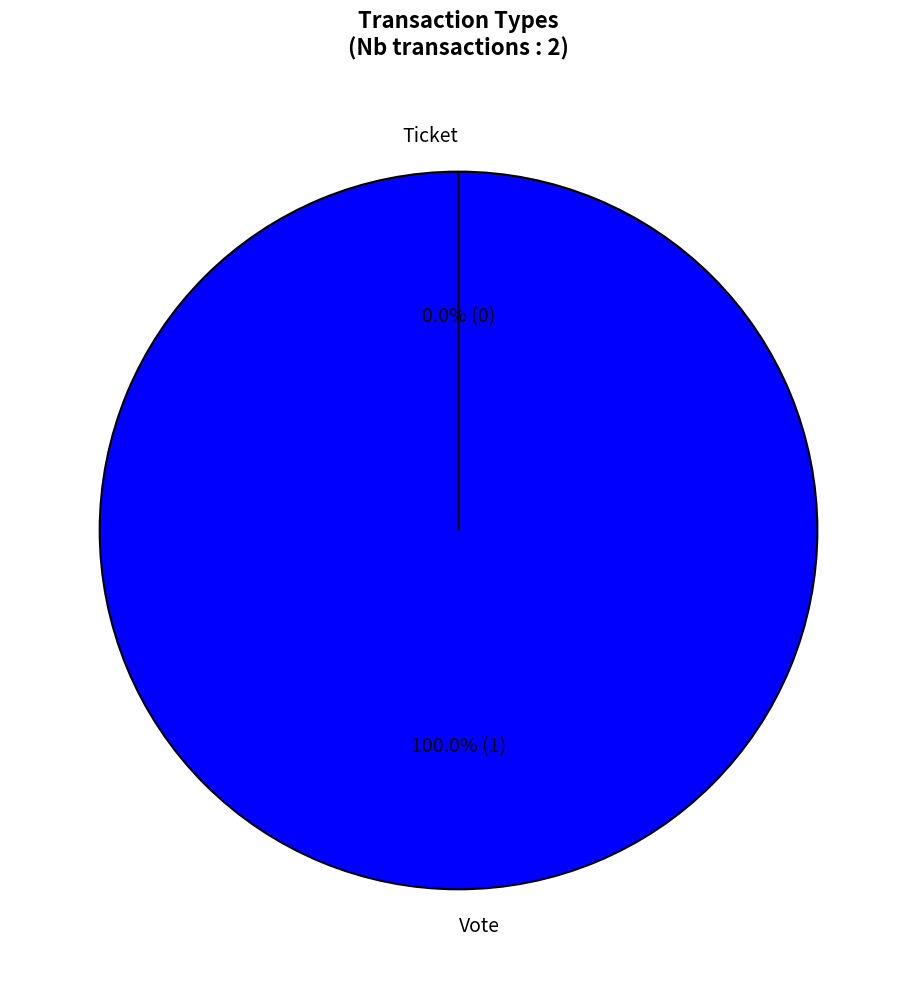

Is it true that Vote is 100% of the pie?

True